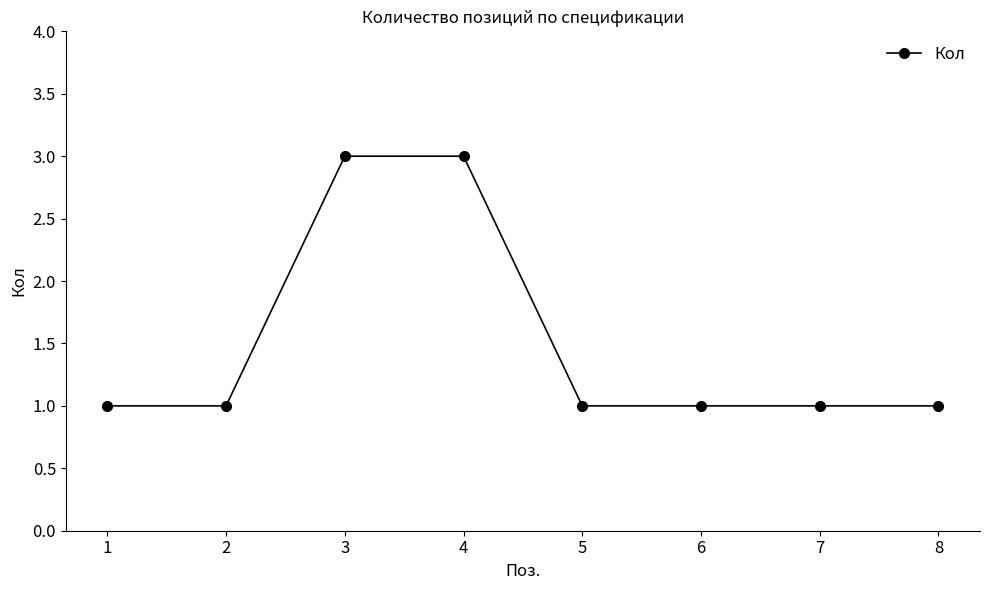

How many categories are shown in the chart?

8